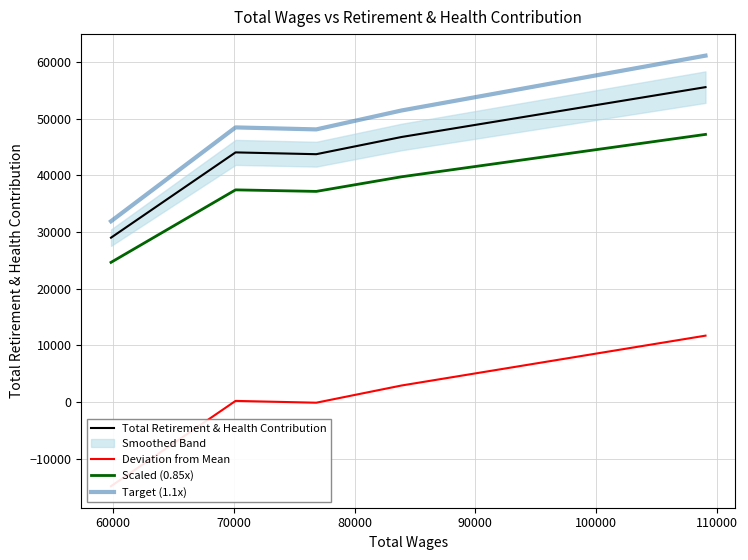

At which label is Scaled (0.85x) closest to 35934?

70000